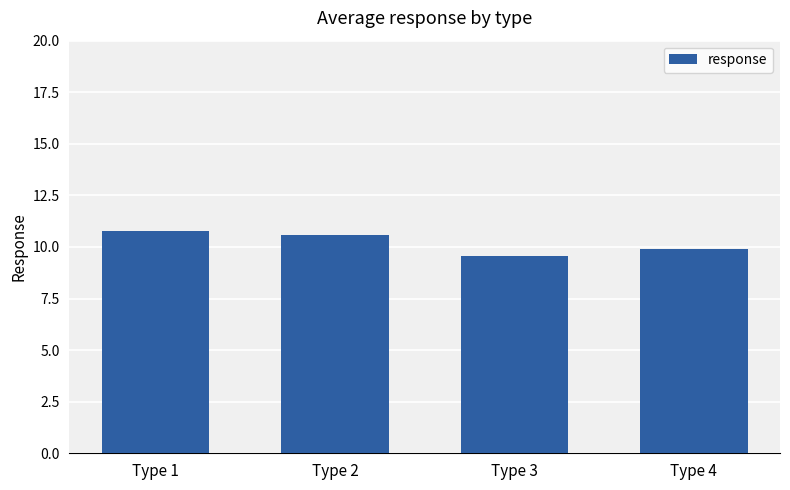

Are the bars horizontal?

No